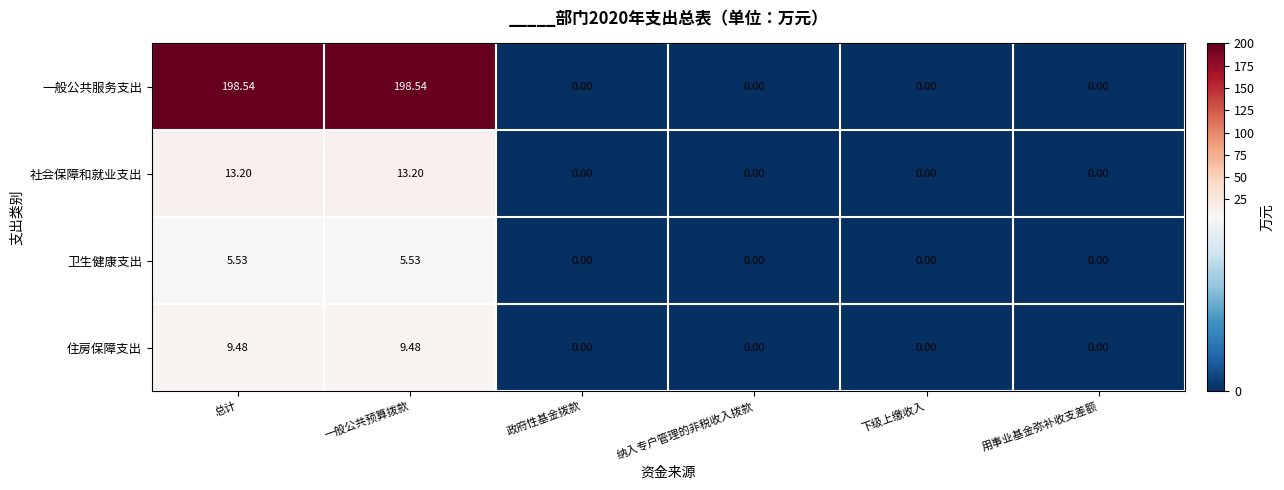

Which series has the largest total across all categories?

一般公共服务支出